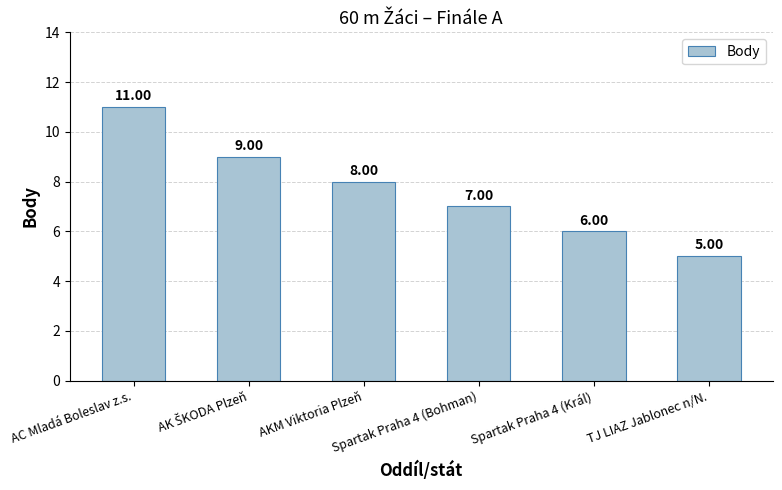

At which label does the data first exceed 8?

AC Mladá Boleslav z.s.